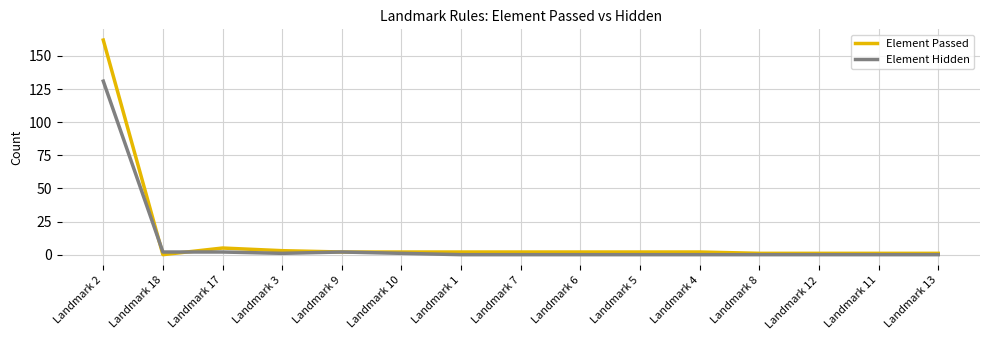

What is the maximum value shown in the chart?

162